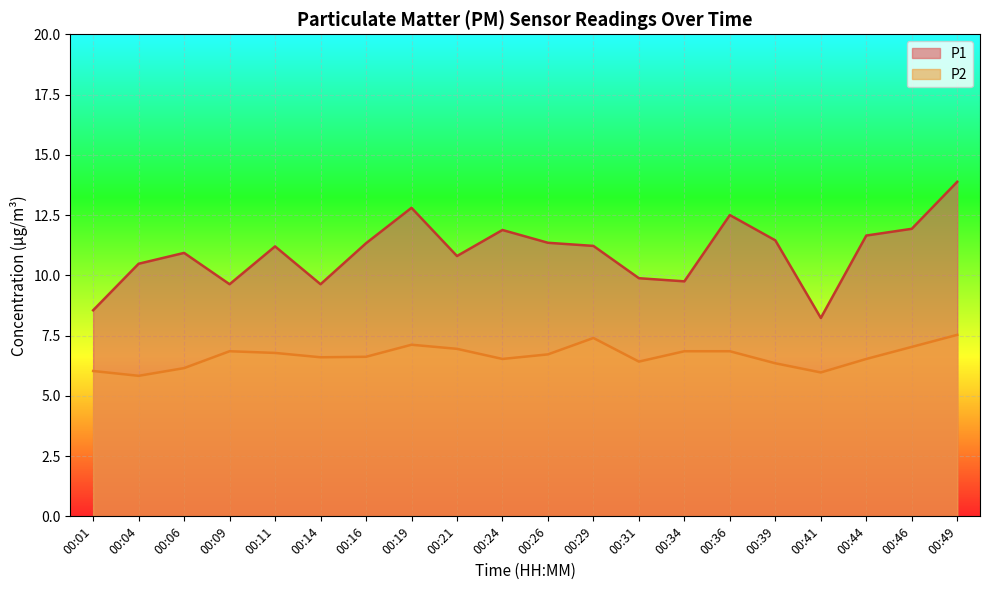

Between 00:14 and 00:49, which series saw the biggest shift?

P1